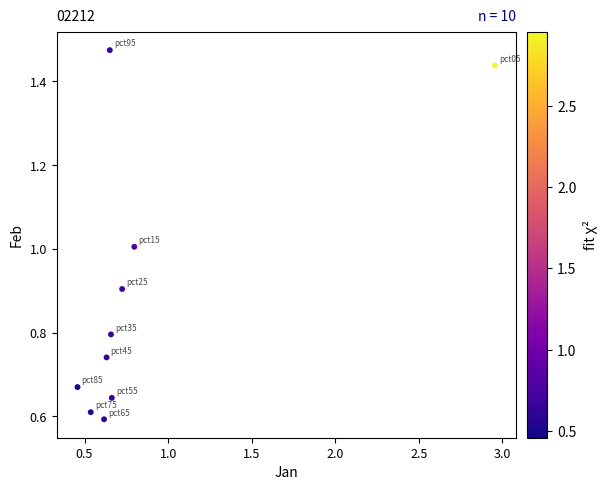

What is the range of Y values (max minus min)?

0.9